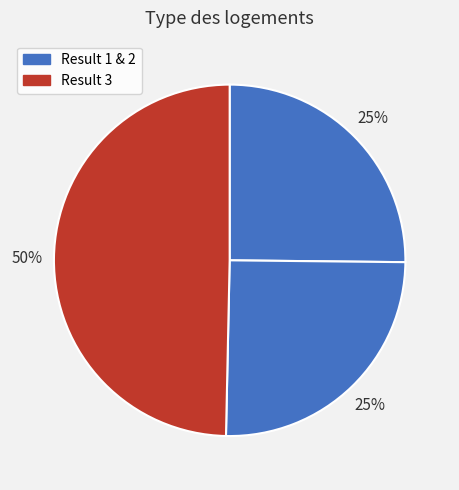

How many segments does this pie chart have?

3